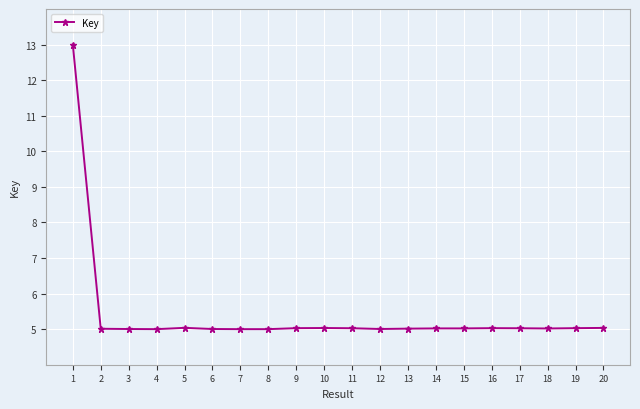

The value at 17 is 5.0. True or false?

True